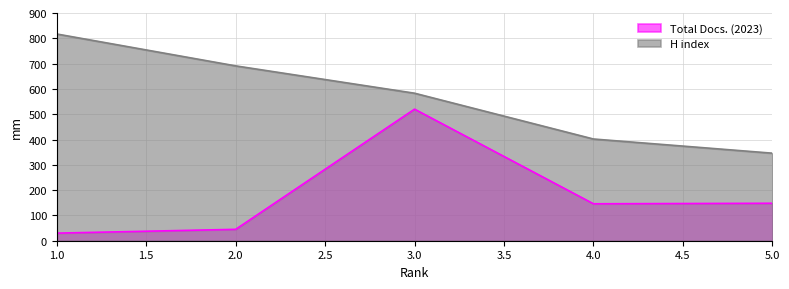

Does the chart display data point markers on the line(s)?

No